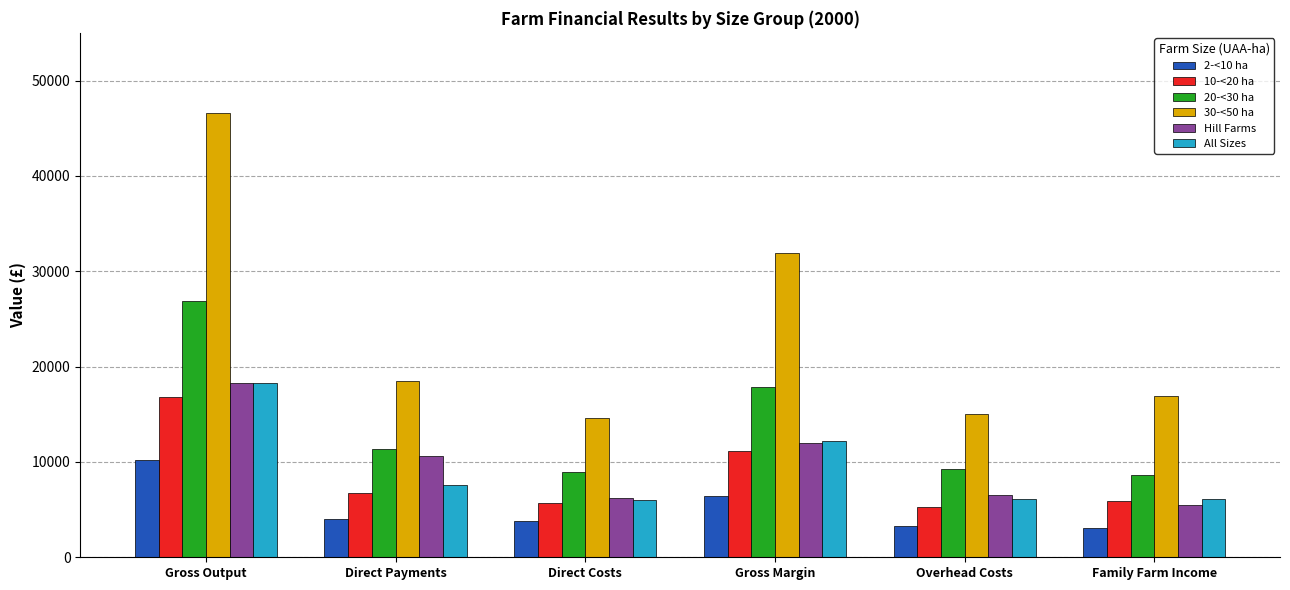

Is it true that 30-<50 ha equals 15031 at Overhead Costs?

True